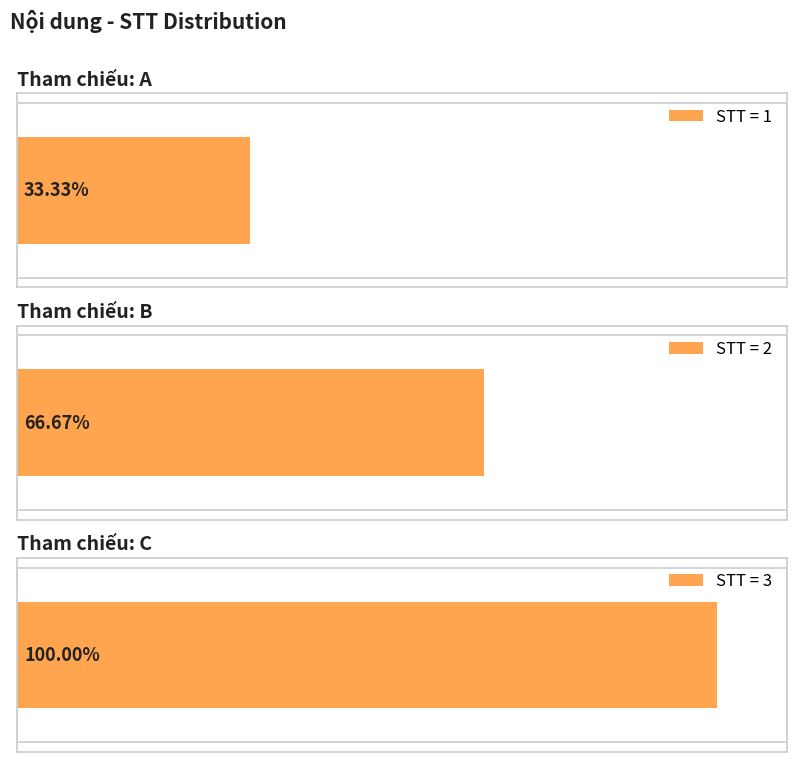

Rank the categories by value from lowest to highest.

A, B, C